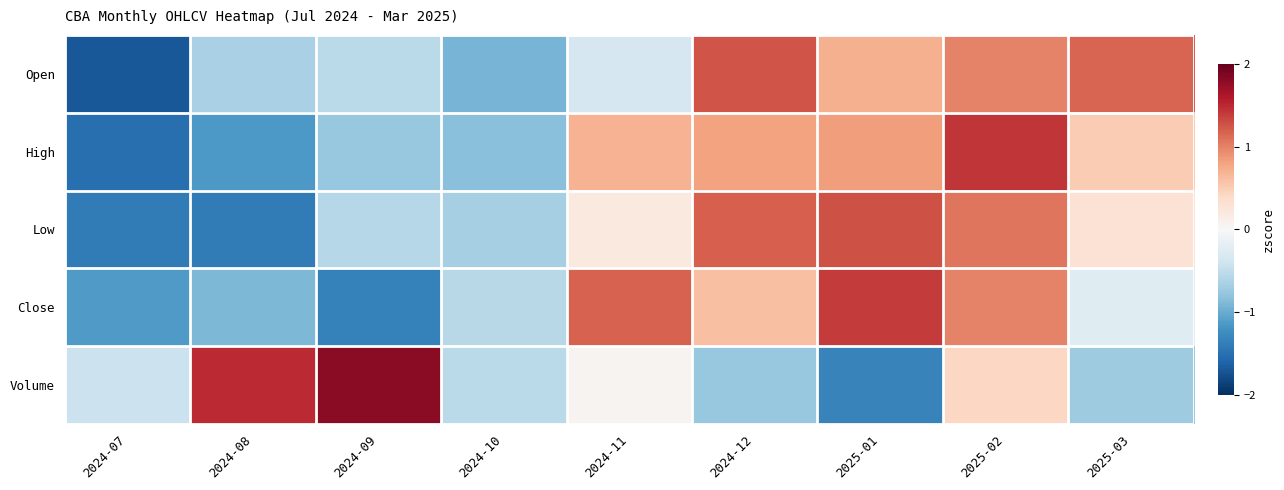

Which series changed the most between 2024-12 and 2025-02?

Volume